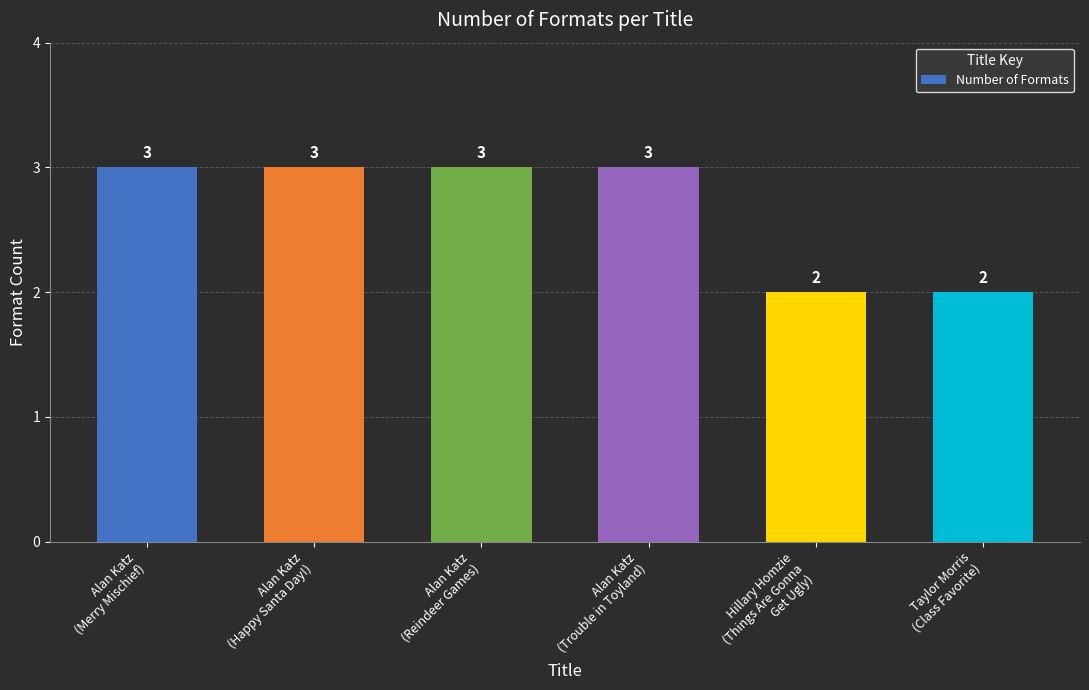

What is the difference between the values at Alan Katz
(Merry Mischief) and Hillary Homzie
(Things Are Gonna
Get Ugly)?

1